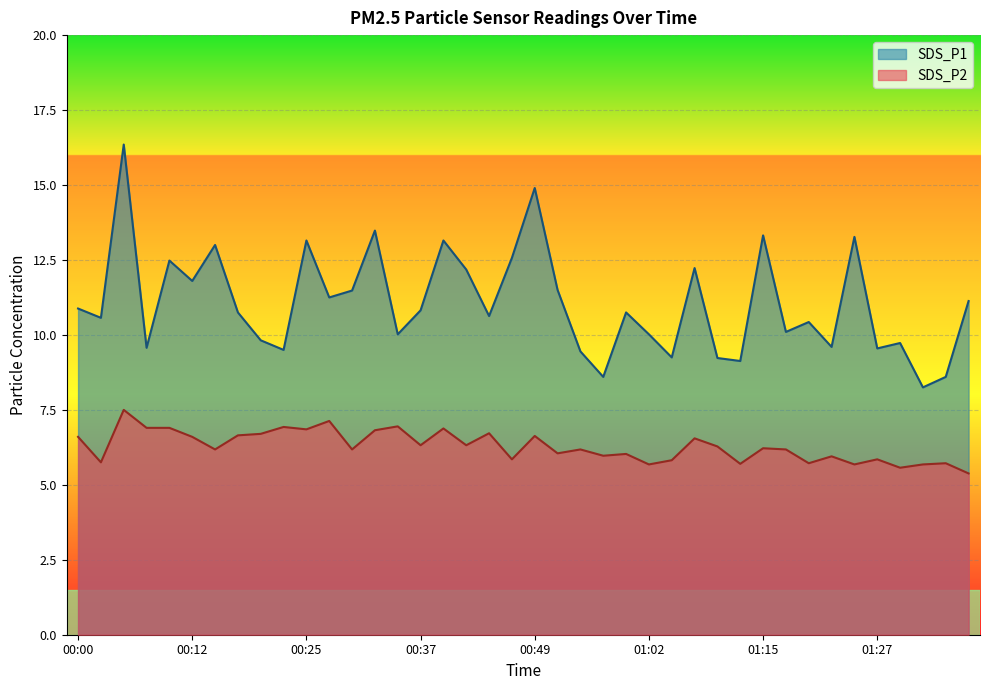

True or false: SDS_P1 and SDS_P2 cross at least once.

False